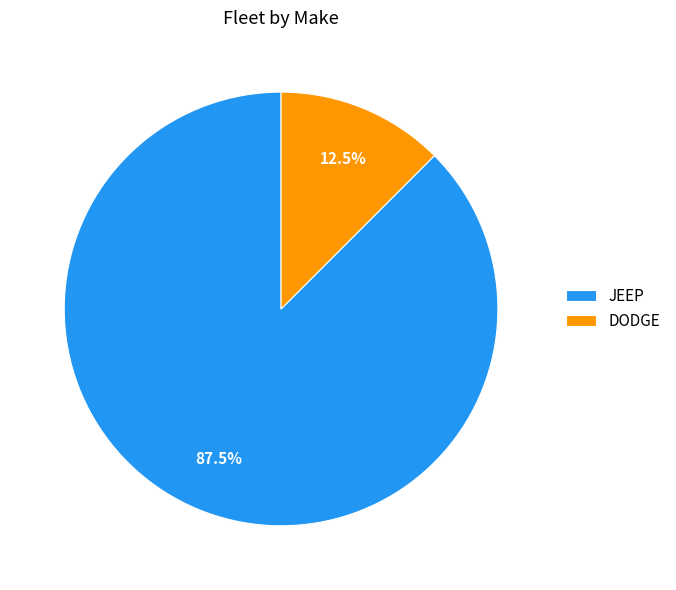

How many segments does this pie chart have?

2